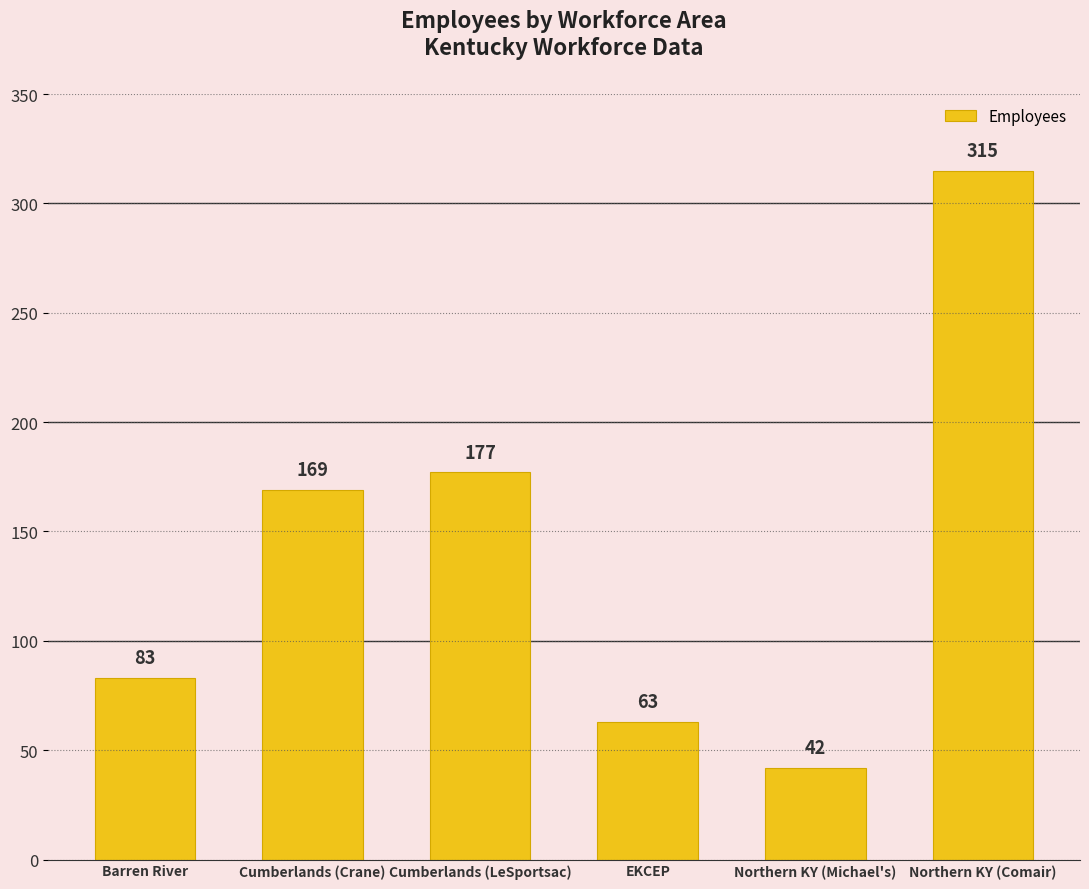

What is the greatest value displayed?

315